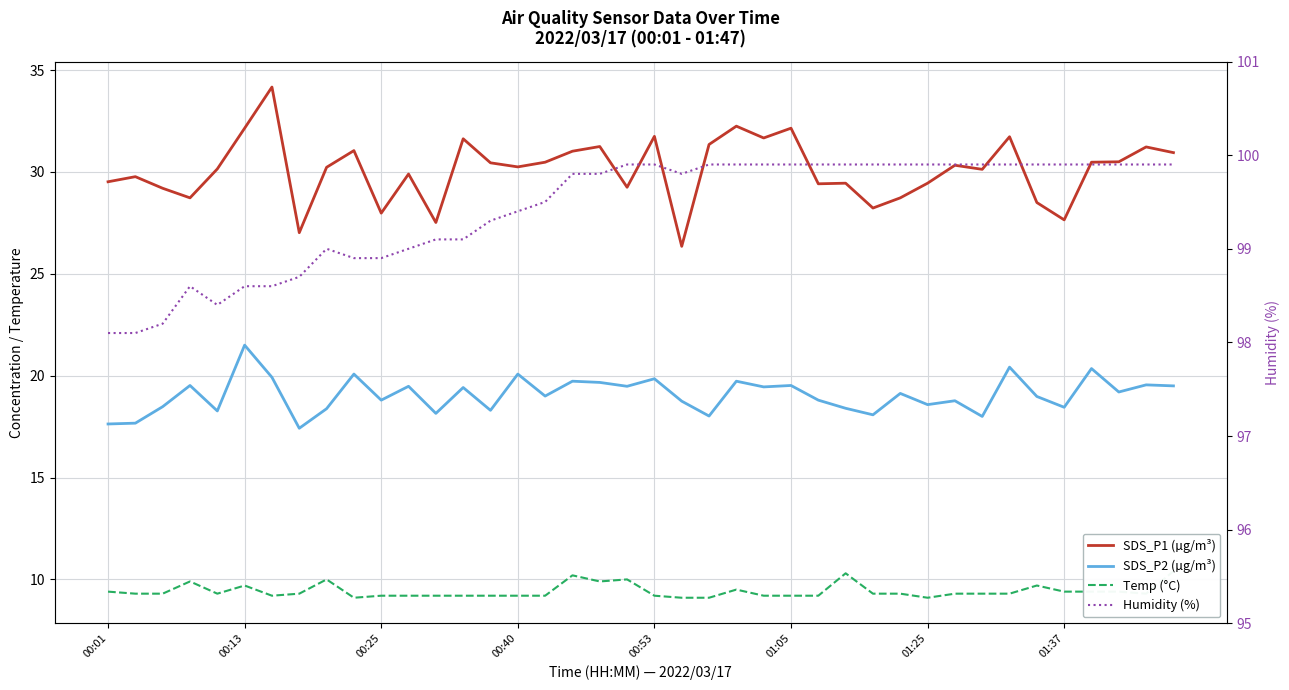

What is the difference between the second highest and minimum values in the SDS_P1 (µg/m³) series?

5.9